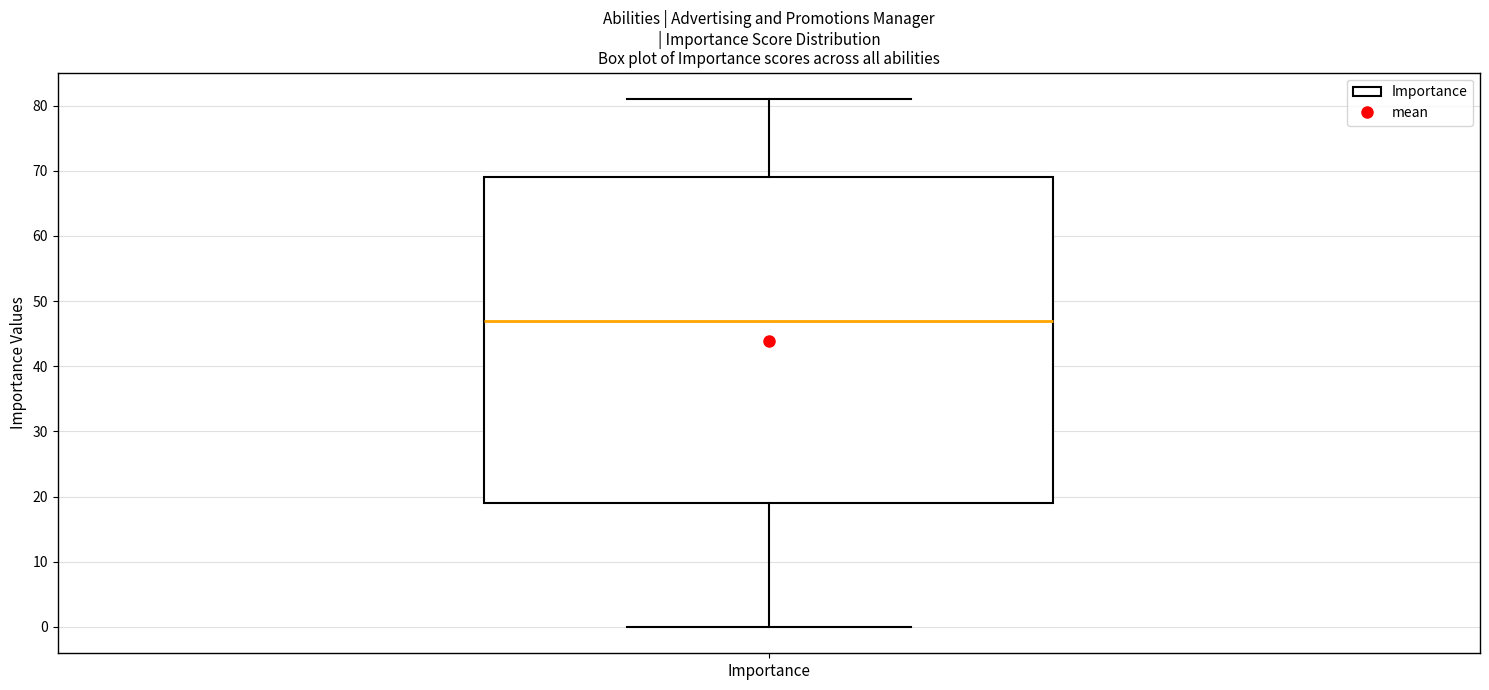

Read this box plot against the y-axis: the position of the median line, the range covered by the box, and the ends of both whiskers. The values are not printed on the chart, so give them approximately, as read against the axis.

median 47, box 19 to 69, whiskers 0 to 81